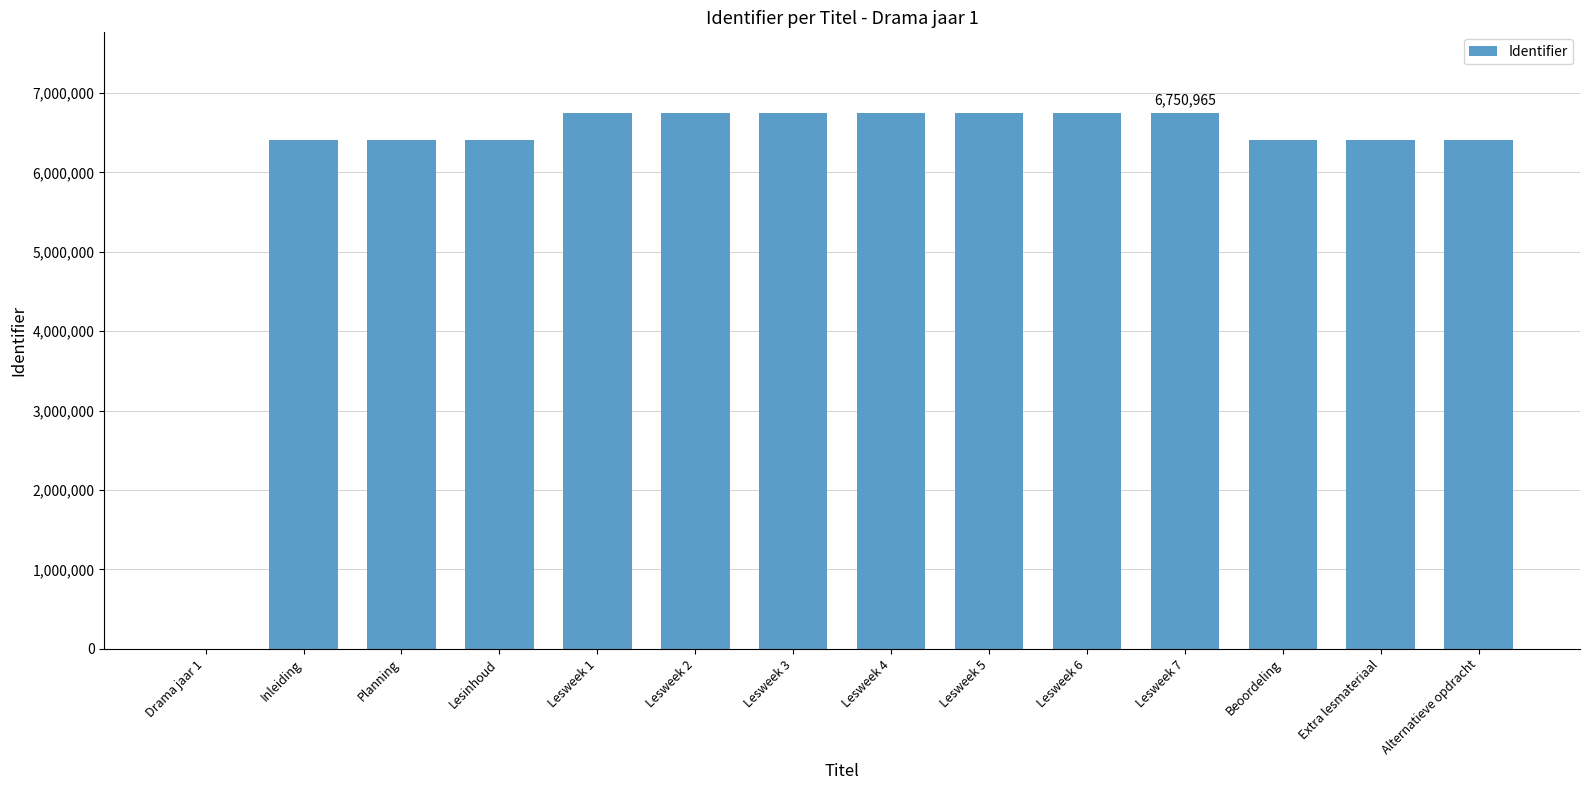

Approximately how many times larger is the value at Beoordeling compared to Inleiding?

1.0